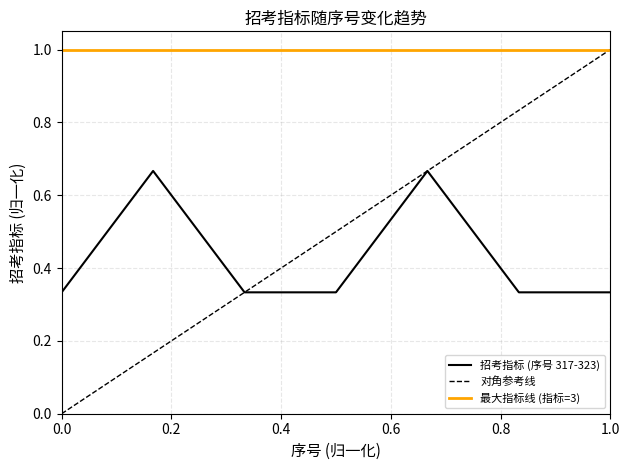

What is the average value?

0.4